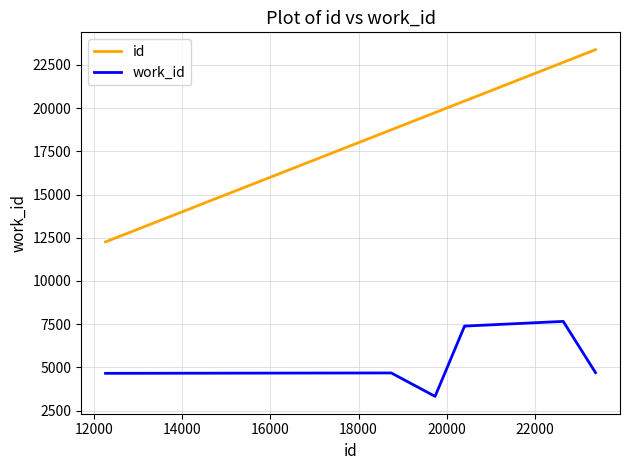

True or false: id and work_id intersect in this chart.

False